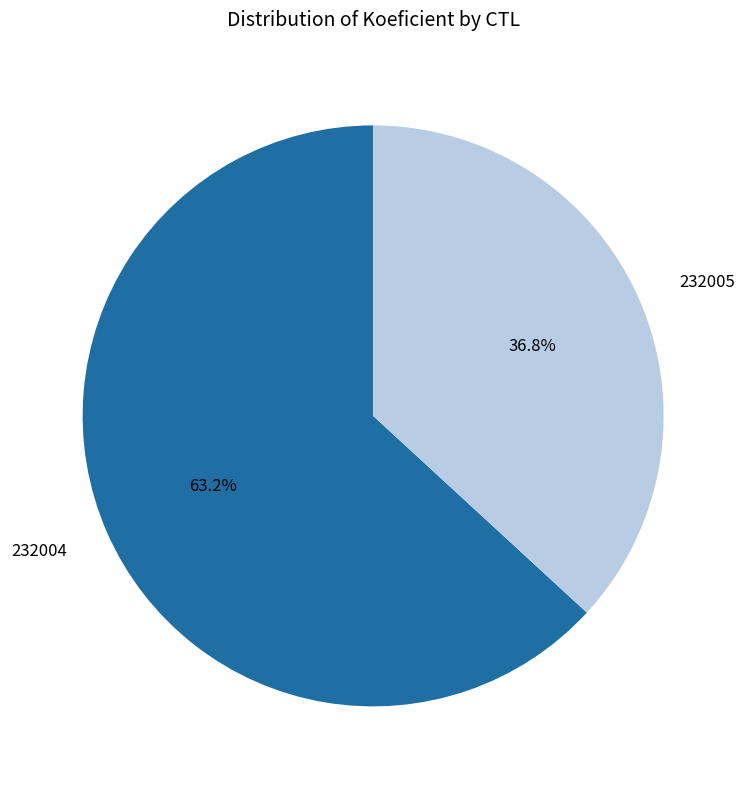

To the nearest percent, what is the difference between the 232005 and 232004 slice percentages?

26%